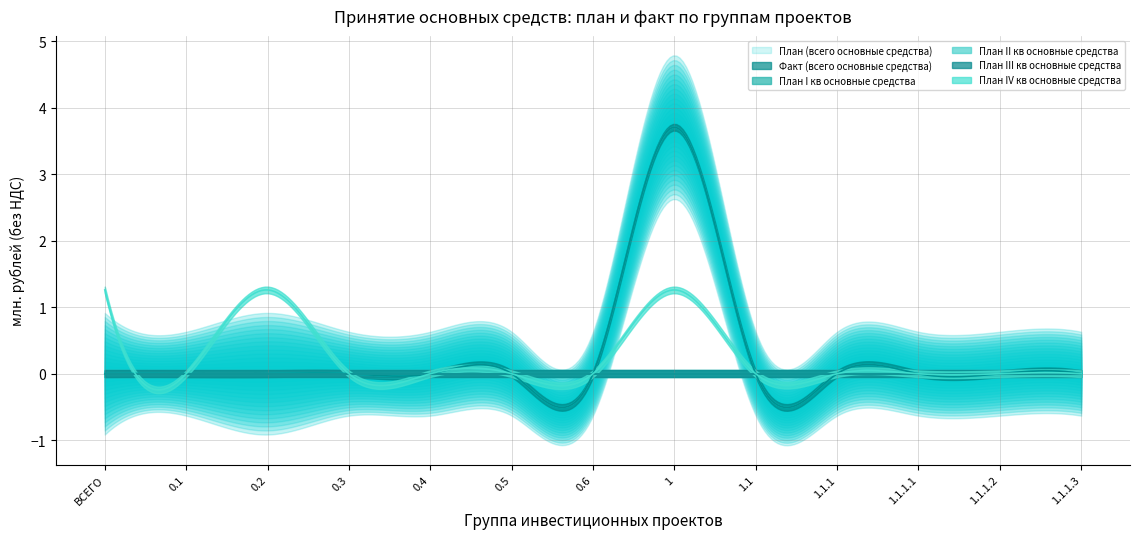

What are all the series names shown in the legend?

План (всего основные средства), Факт (всего основные средства), План I кв основные средства, План II кв основные средства, План III кв основные средства, План IV кв основные средства